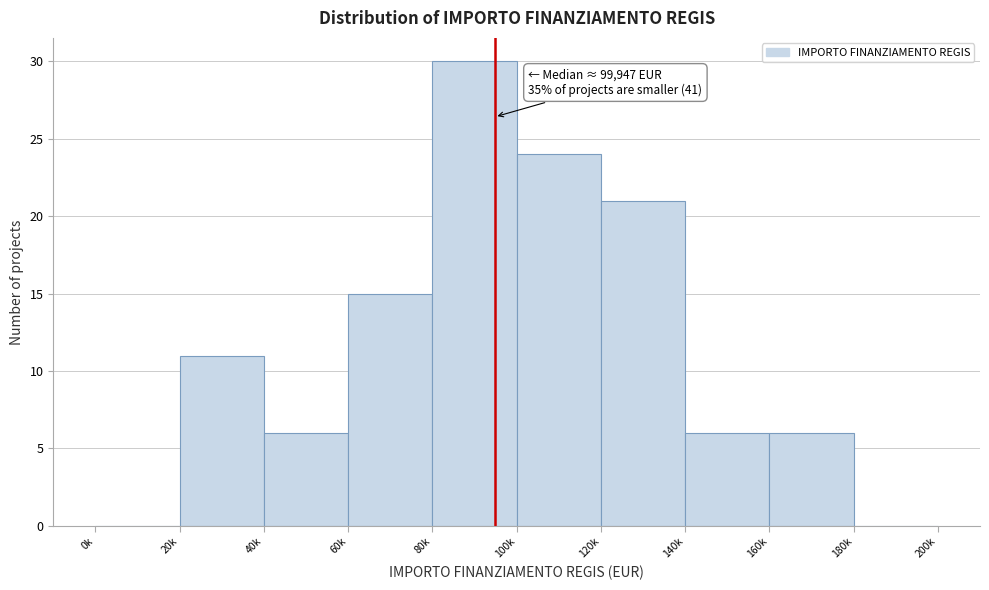

Reading left to right, what are all the values shown in this chart?

0k=0	20k=11	40k=6	60k=15	80k=30	100k=24	120k=21	140k=6	160k=6	180k=0